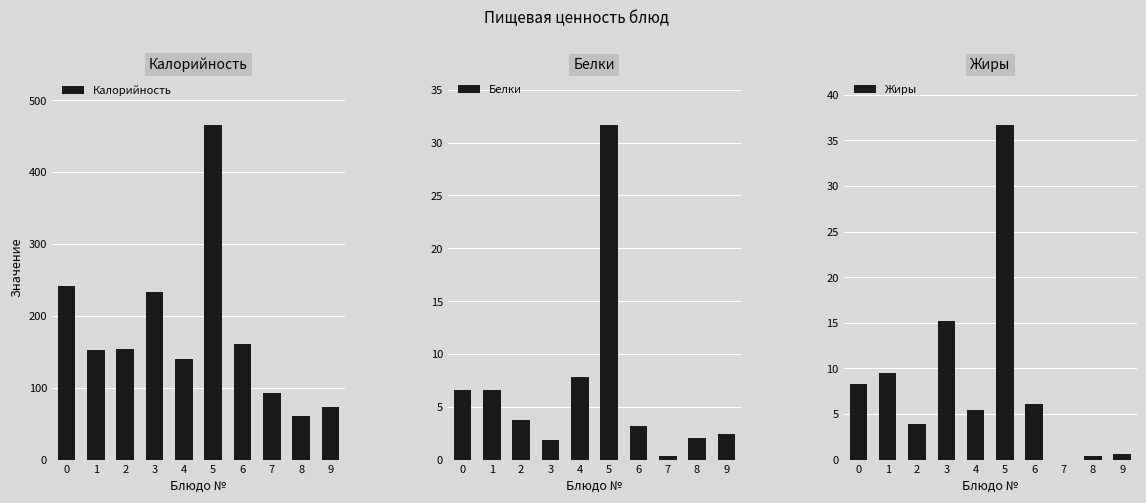

List the series in order of their peak value, lowest first.

Белки, Жиры, Калорийность